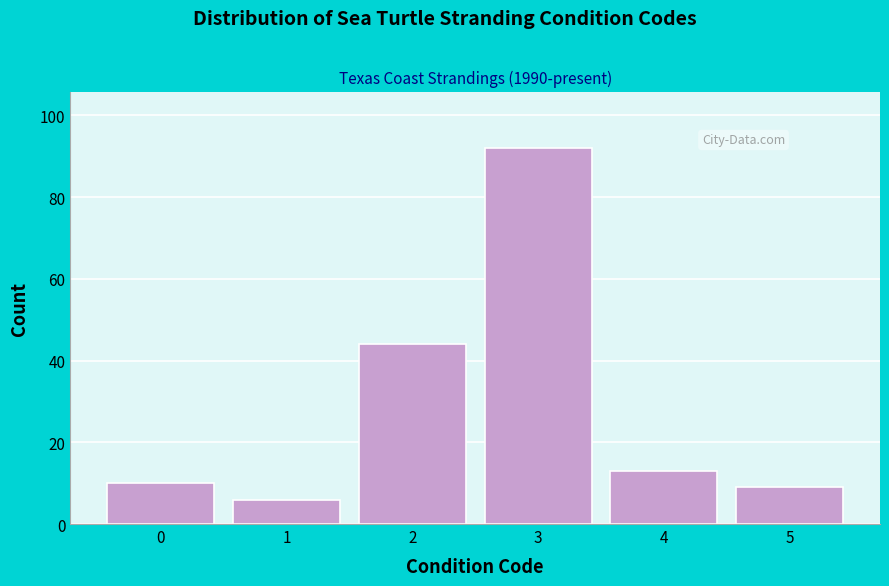

Reading left to right, transcribe all the data shown in this chart.

10	6	44	92	13	9